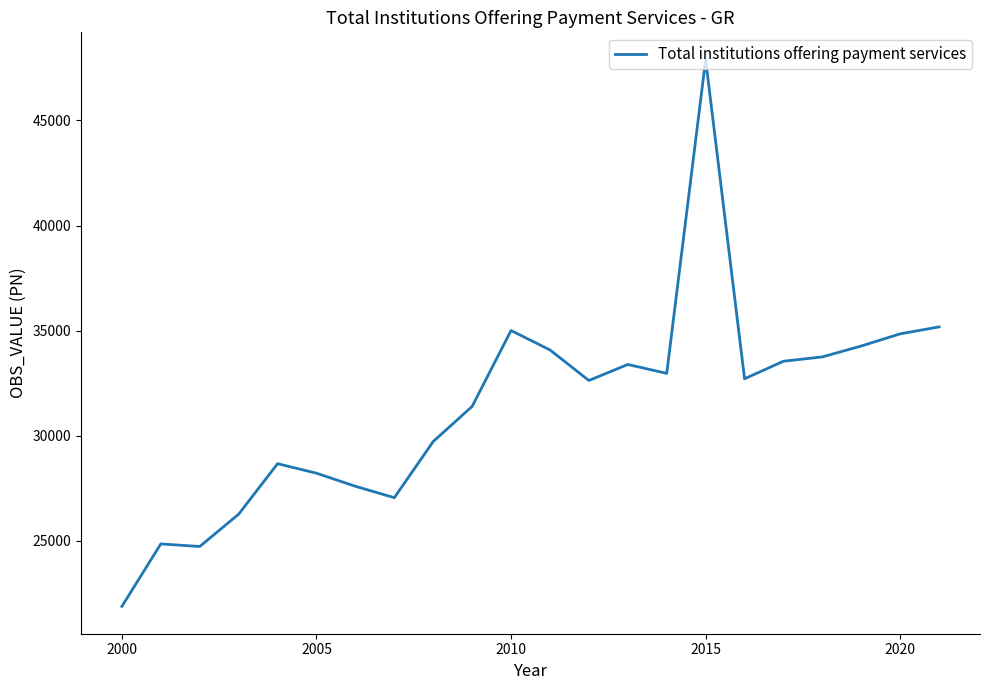

What is the smallest value displayed?

21871.5